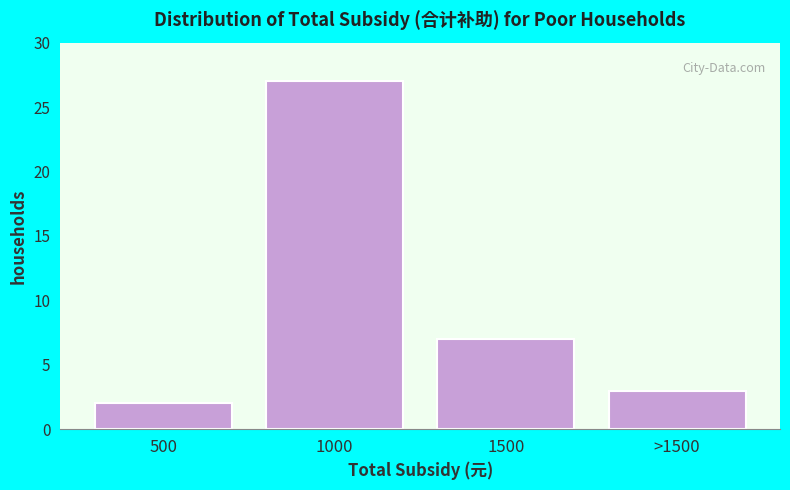

Reading right to left, what are all the values shown in this chart?

>1500=3	1500=7	1000=27	500=2